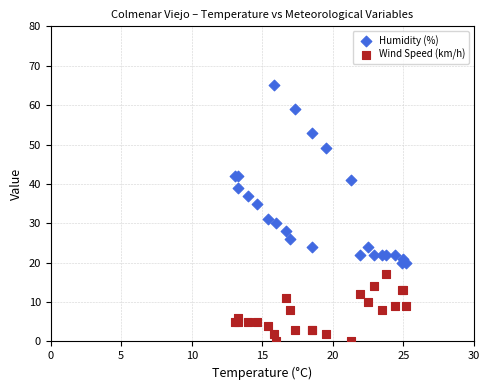

Across all series, what Y value is closest to 32?

31